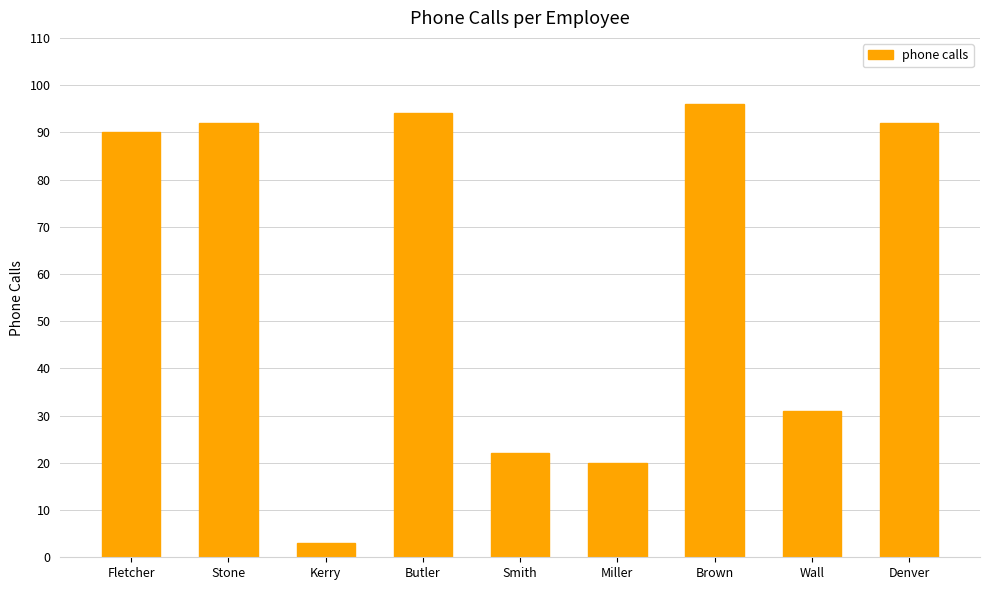

What is the change in value from Fletcher to Kerry?

-87